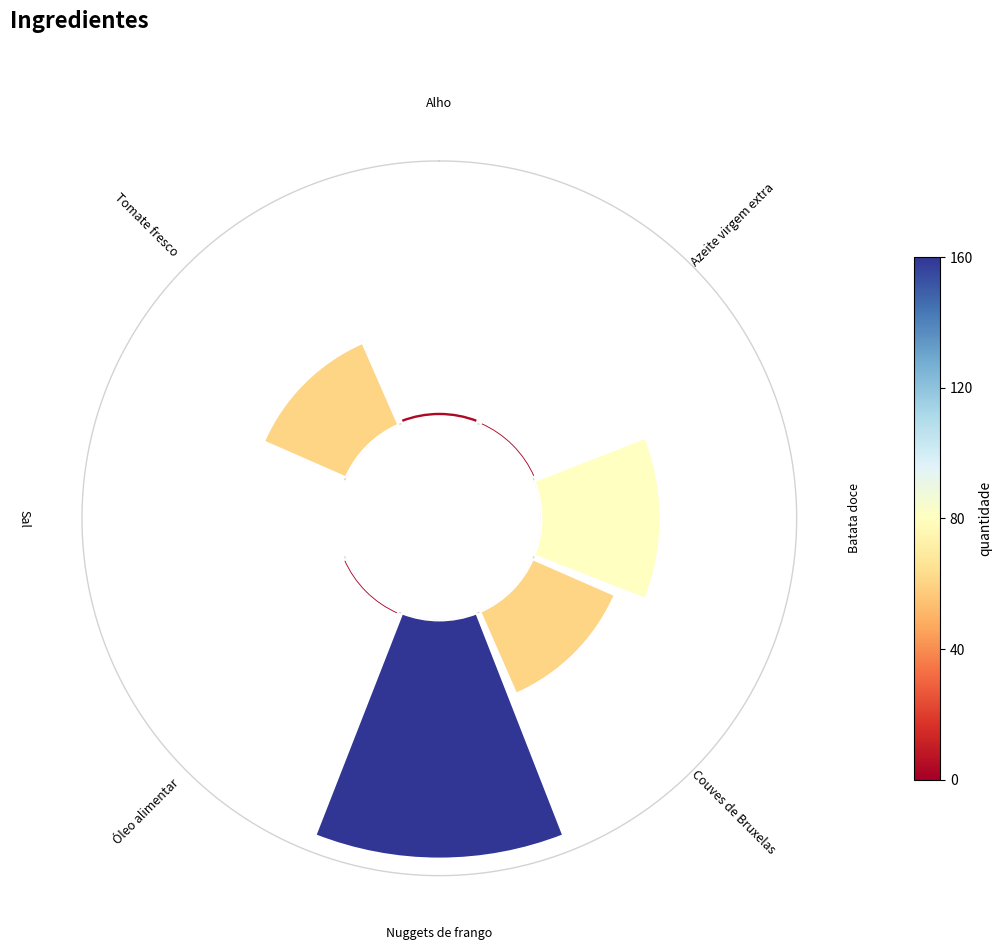

Count the number of slices in the pie.

8